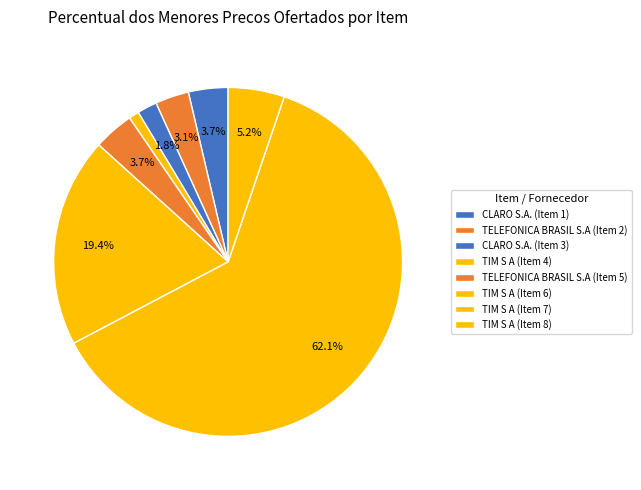

What percentage do TIM S A (Item 4) and TIM S A (Item 6) together represent?

20.4%